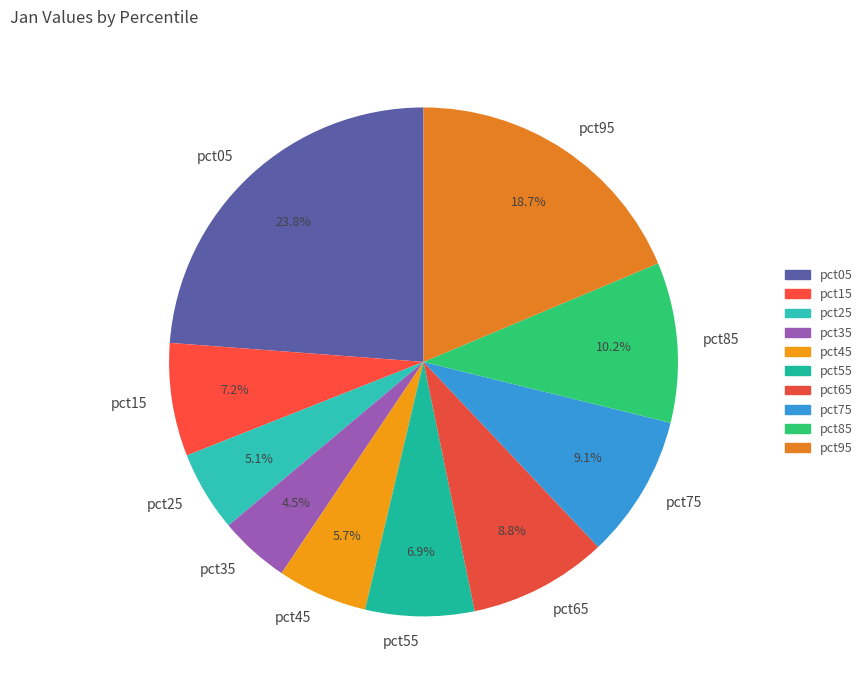

Which slice is the largest?

pct05